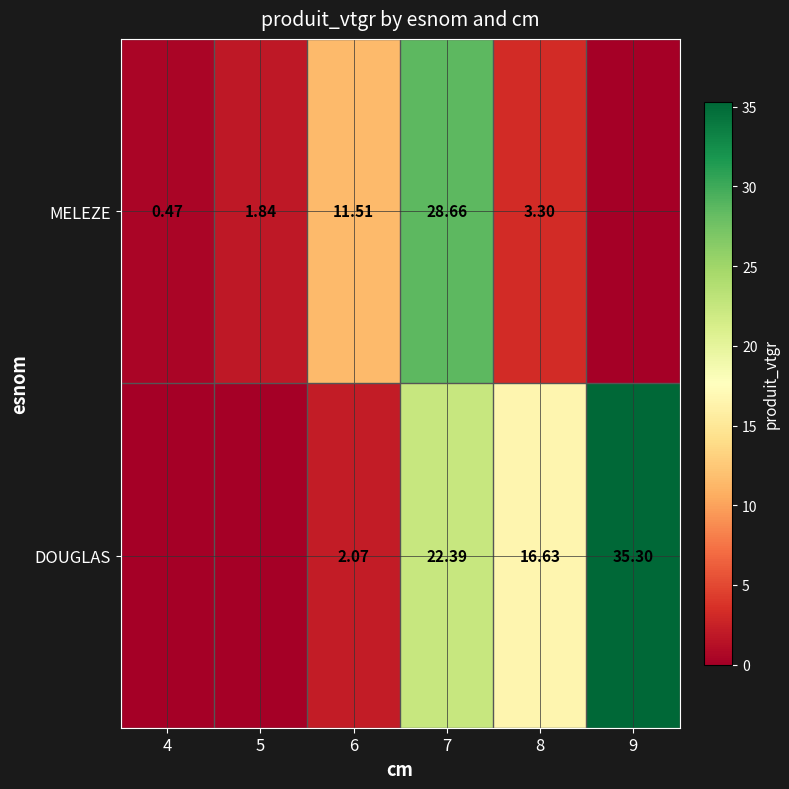

Is the value of MELEZE at 4 greater than the value of DOUGLAS at 8?

No